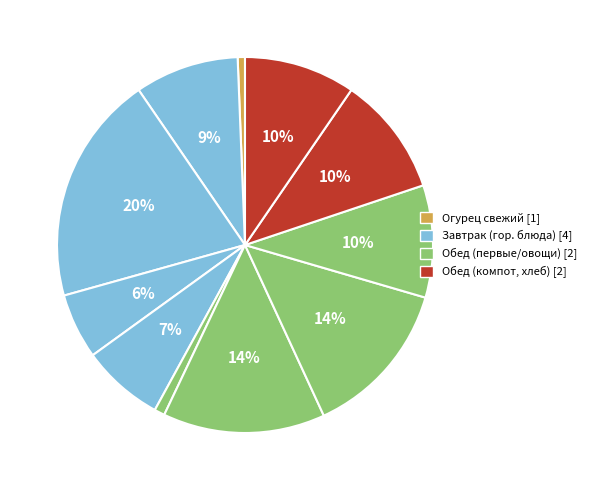

What is the smallest slice in the pie chart?

Огурец свежий